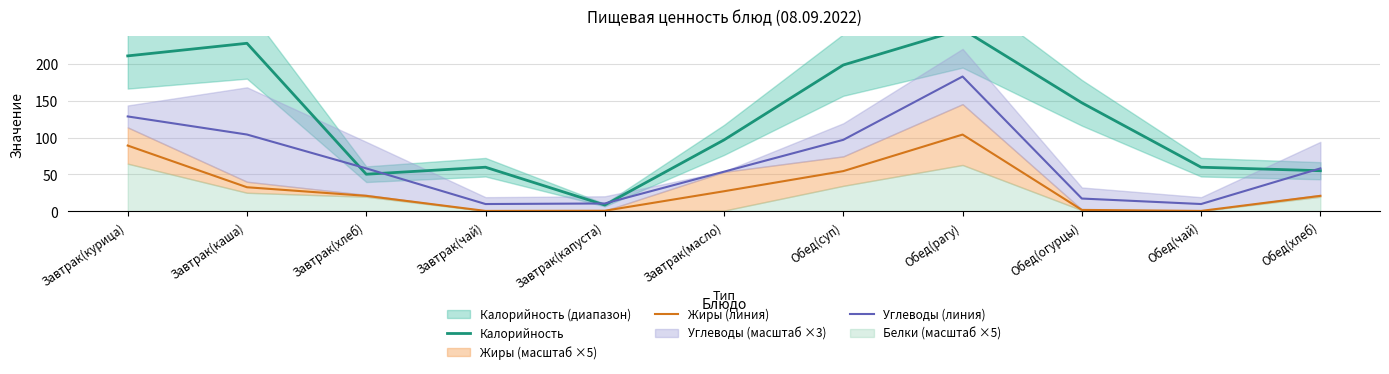

What is the total value across all series at Завтрак(курица)?

428.9